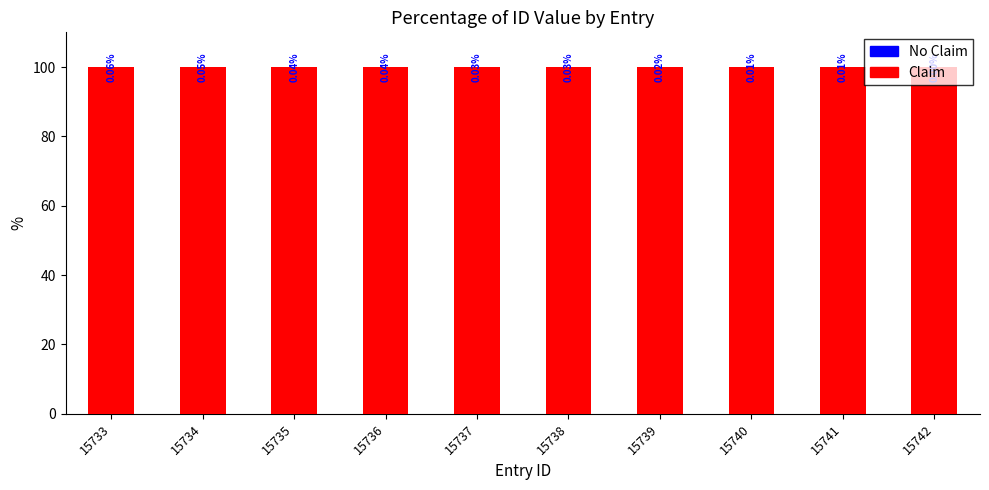

At which label is Claim closest to 99?

15733